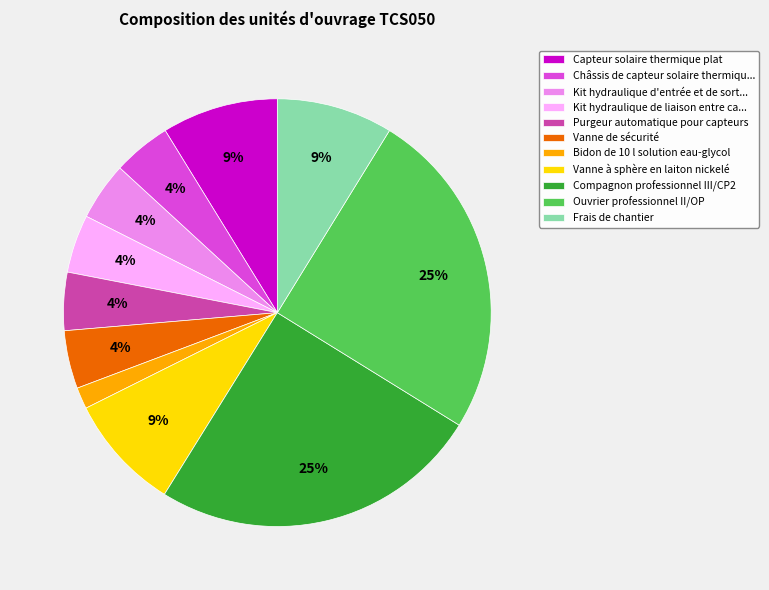

To the nearest percent, what is the difference between the largest and smallest slice percentages?

23%